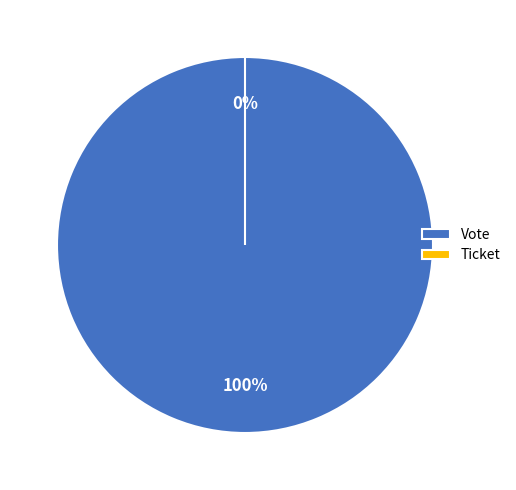

Is the sum of Ticket and Vote greater than half?

Yes